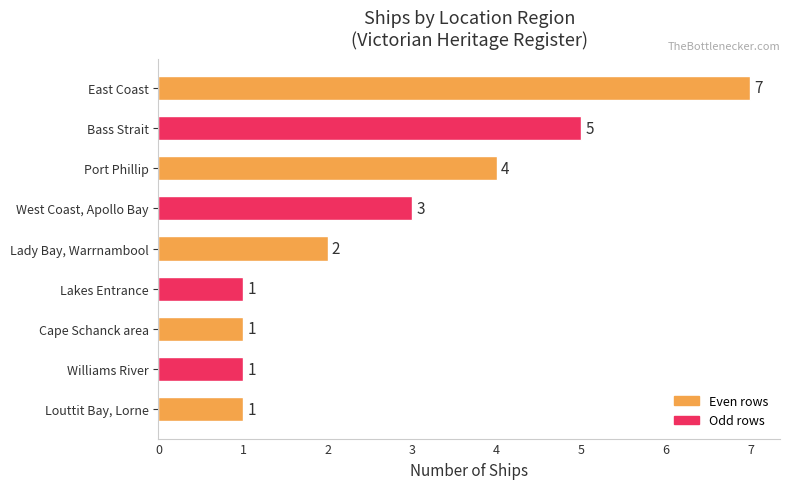

Is it true that the value at East Coast is 3?

False